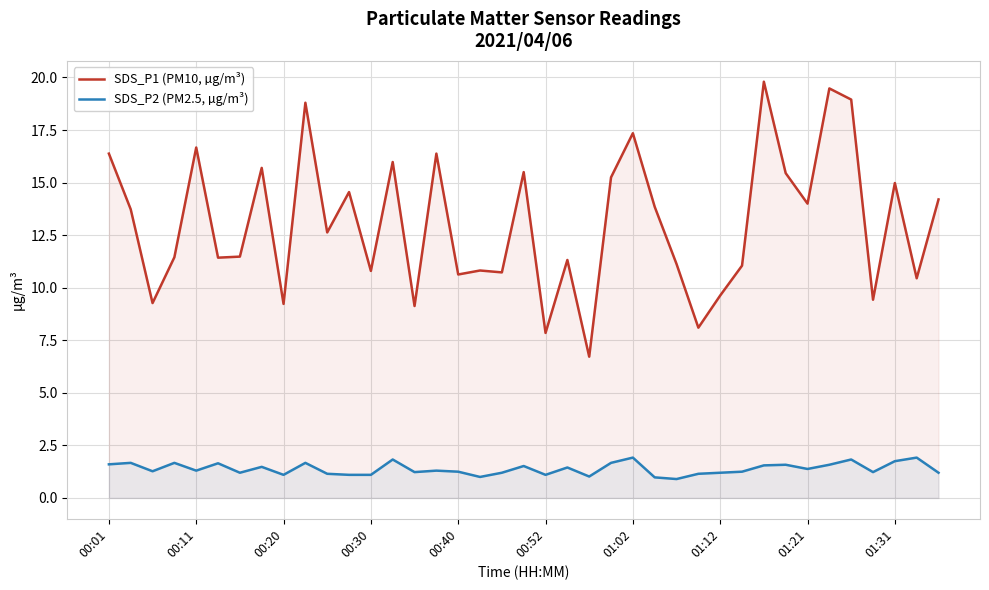

How many interior local peaks does the SDS_P1 (PM10, µg/m³) series have?

13